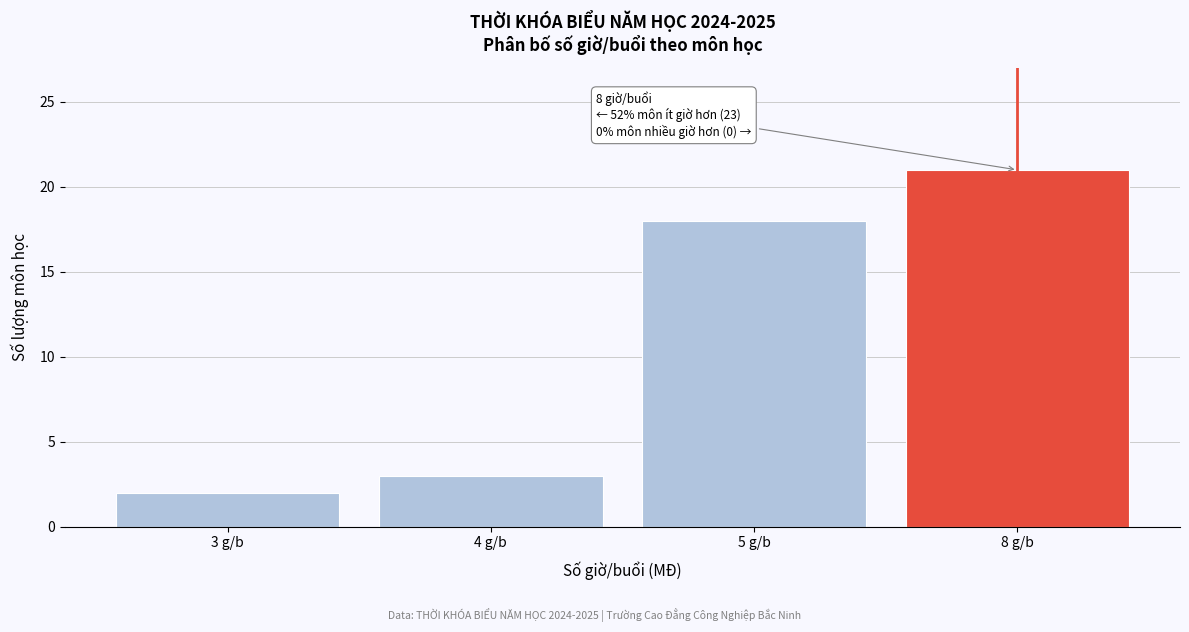

Reading left to right, extract all data points from this chart.

2	3	18	21